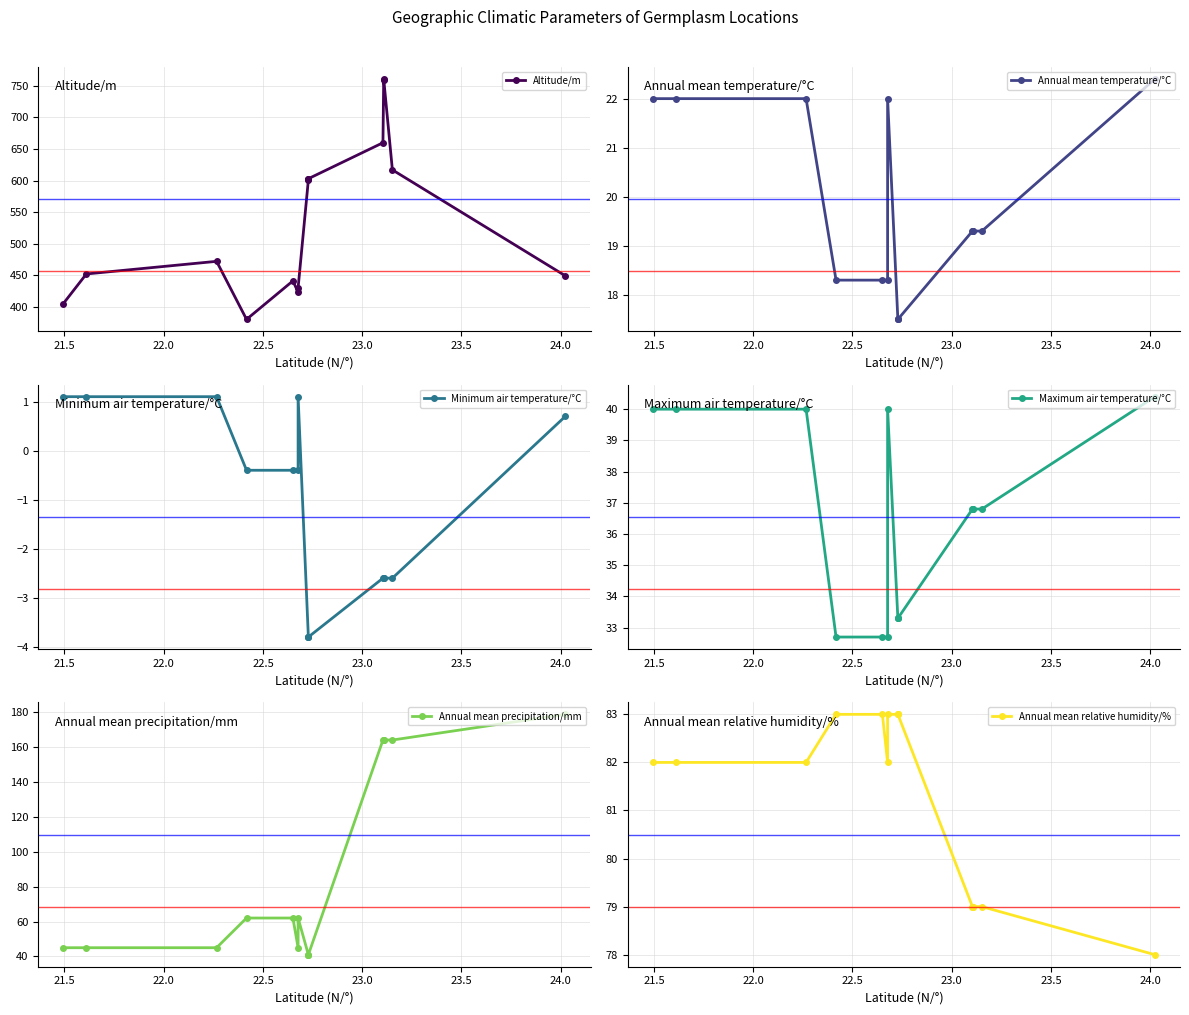

How many categories are shown in the chart?

15